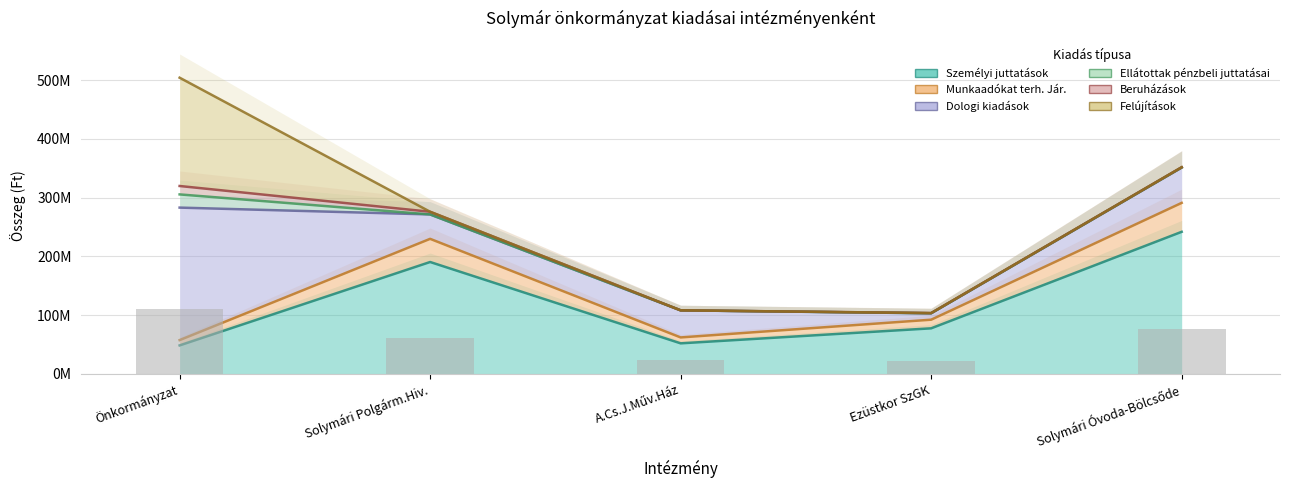

What is the difference between the highest and lowest values at Önkormányzat?

216311541